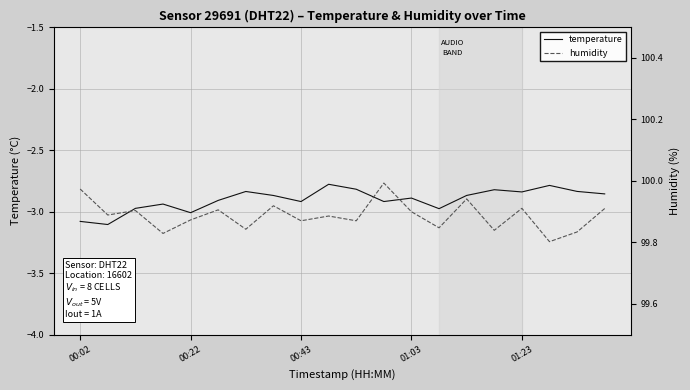

What is the average value of the humidity series?

99.9